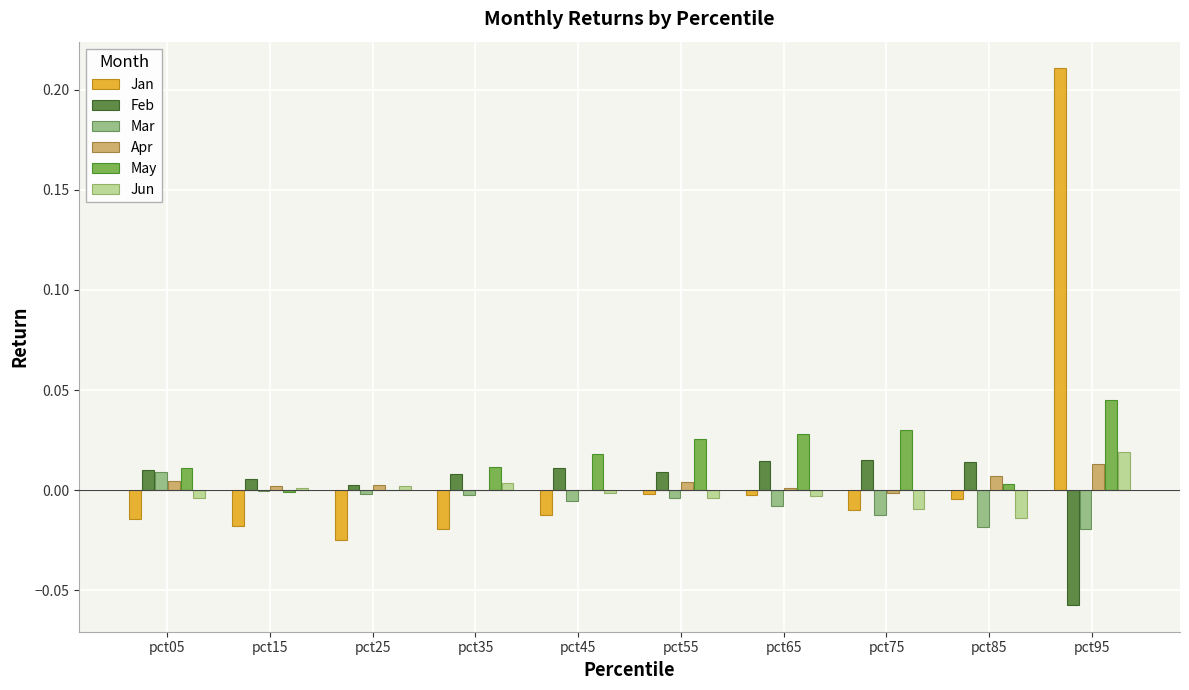

True or false: May has a value of 0.0 at pct45.

True